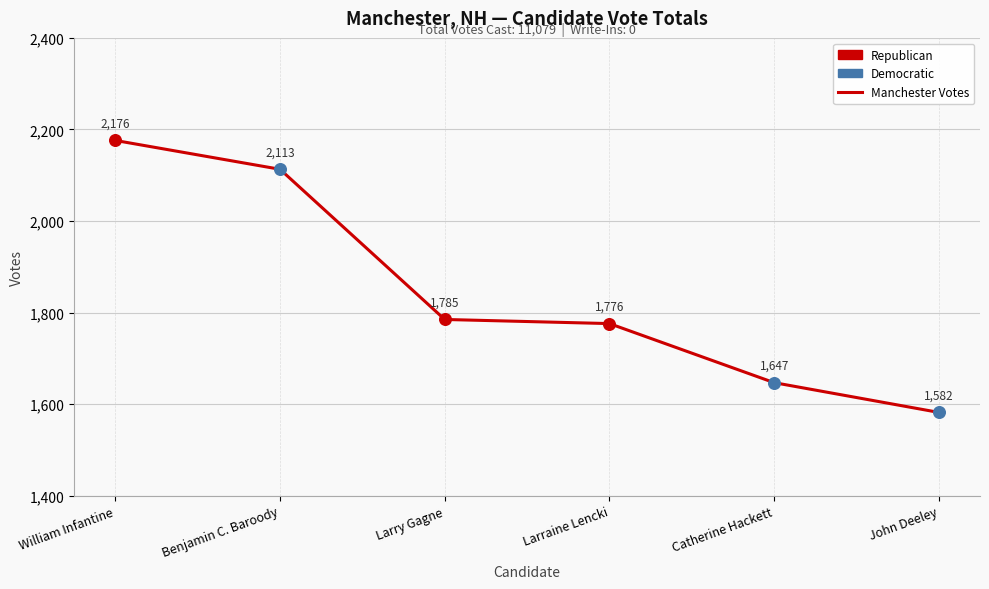

What is the ratio of the value at Benjamin C. Baroody to the value at Larraine Lencki?

1.2